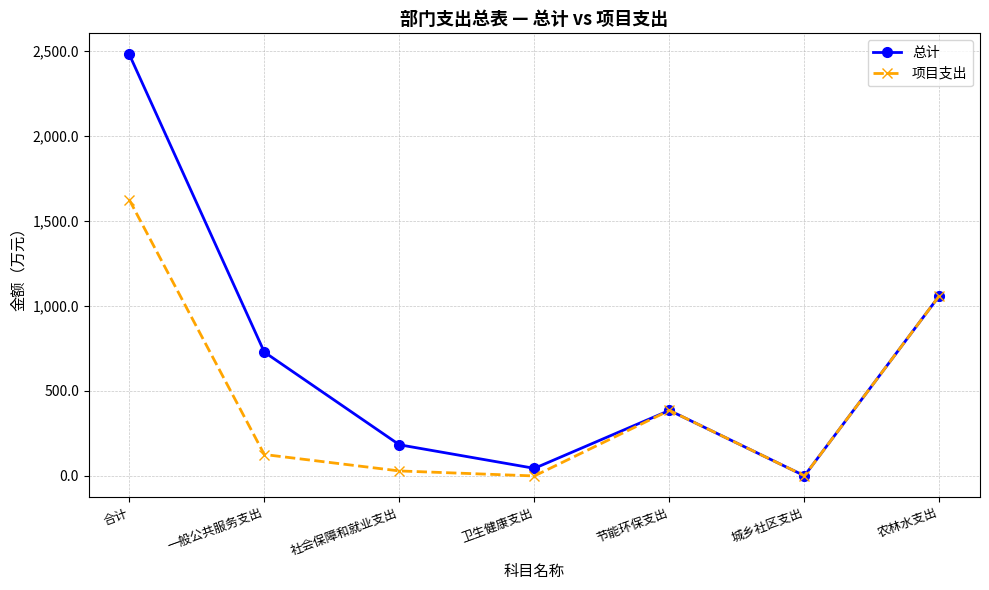

List the series in order of their overall mean, highest first.

总计, 项目支出